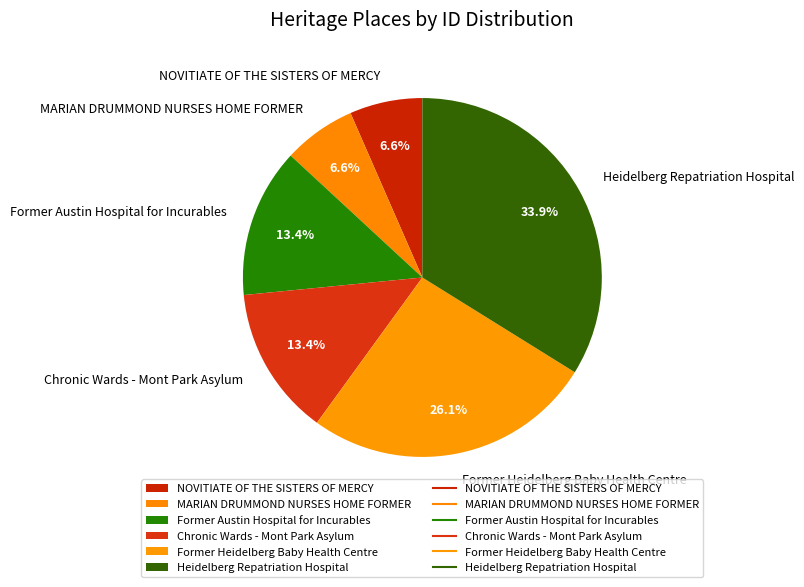

What percentage is NOT represented by Heidelberg Repatriation Hospital?

66.1%